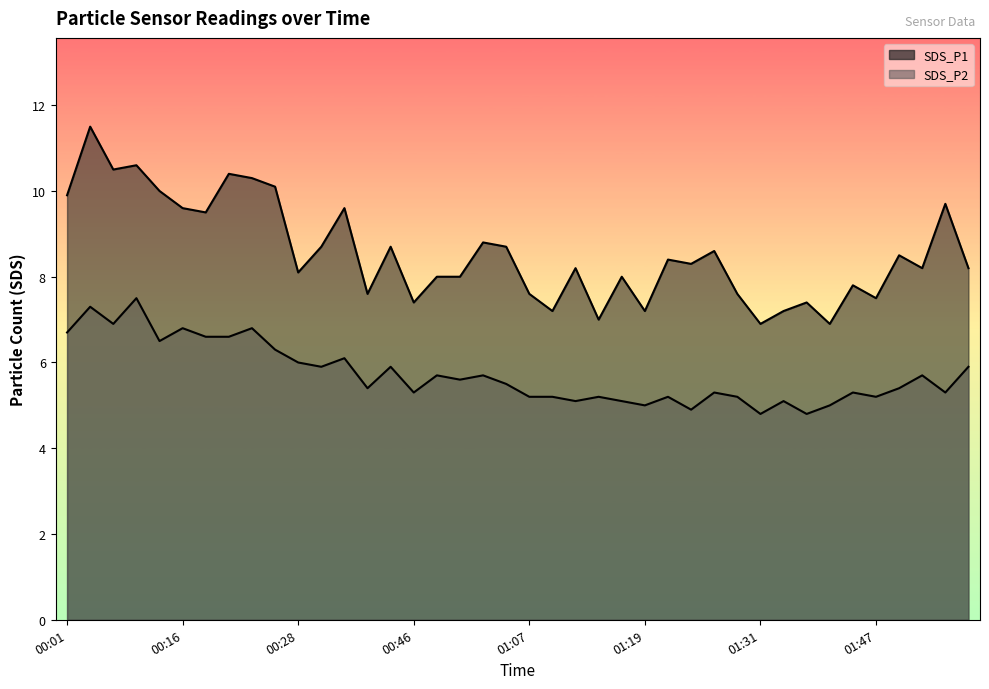

Which has a higher value, 01:47 or 01:39?

01:47